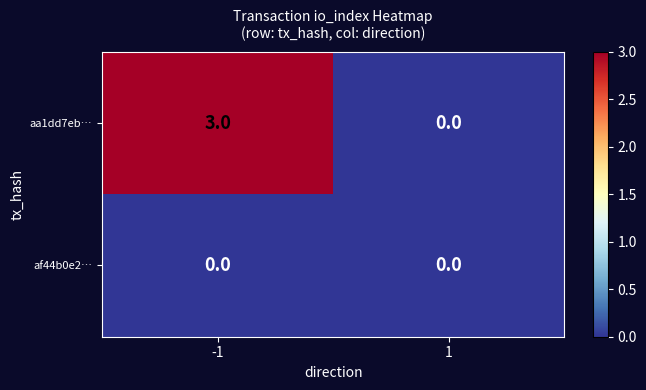

What is the sum of all aa1dd7eb… values?

3